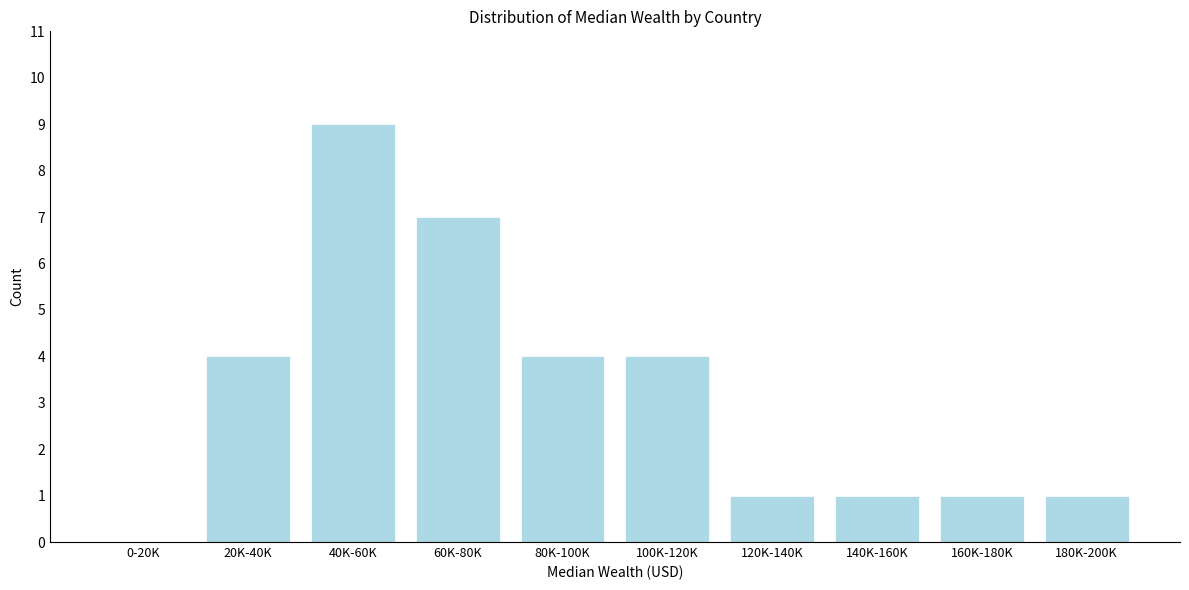

Reading left to right, extract all data points from this chart.

0-20K=0	20K-40K=4	40K-60K=9	60K-80K=7	80K-100K=4	100K-120K=4	120K-140K=1	140K-160K=1	160K-180K=1	180K-200K=1